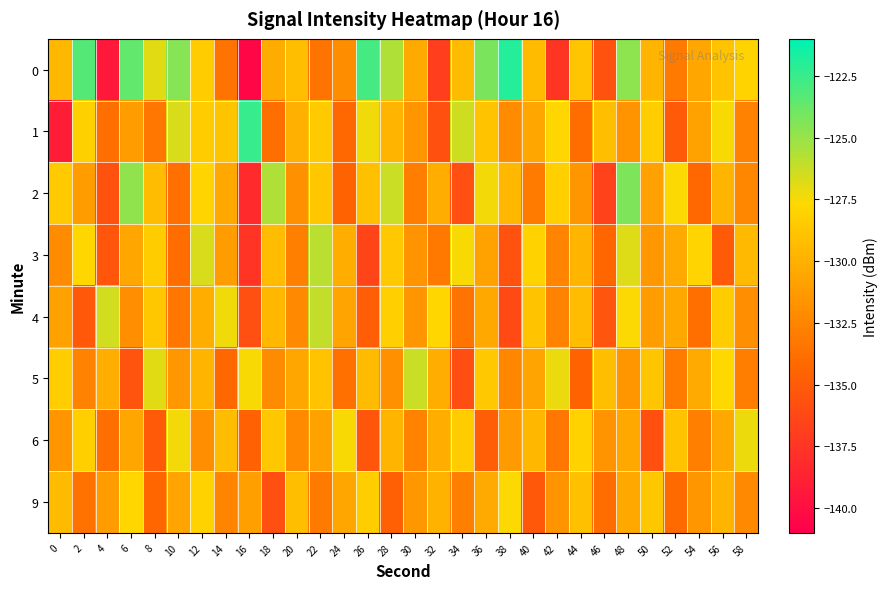

What is the difference between the highest and lowest values at 2?

12.0